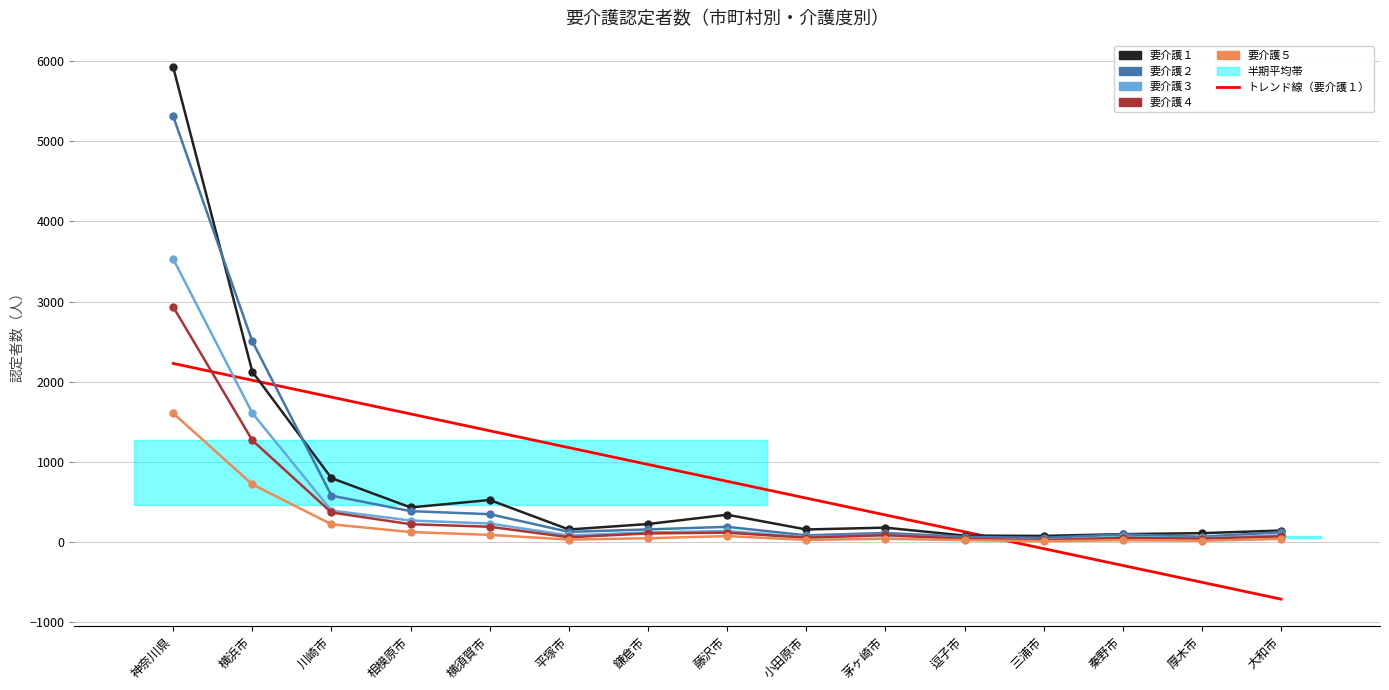

Where do 要介護１ and トレンド線 first cross each other?

横浜市 and 川崎市